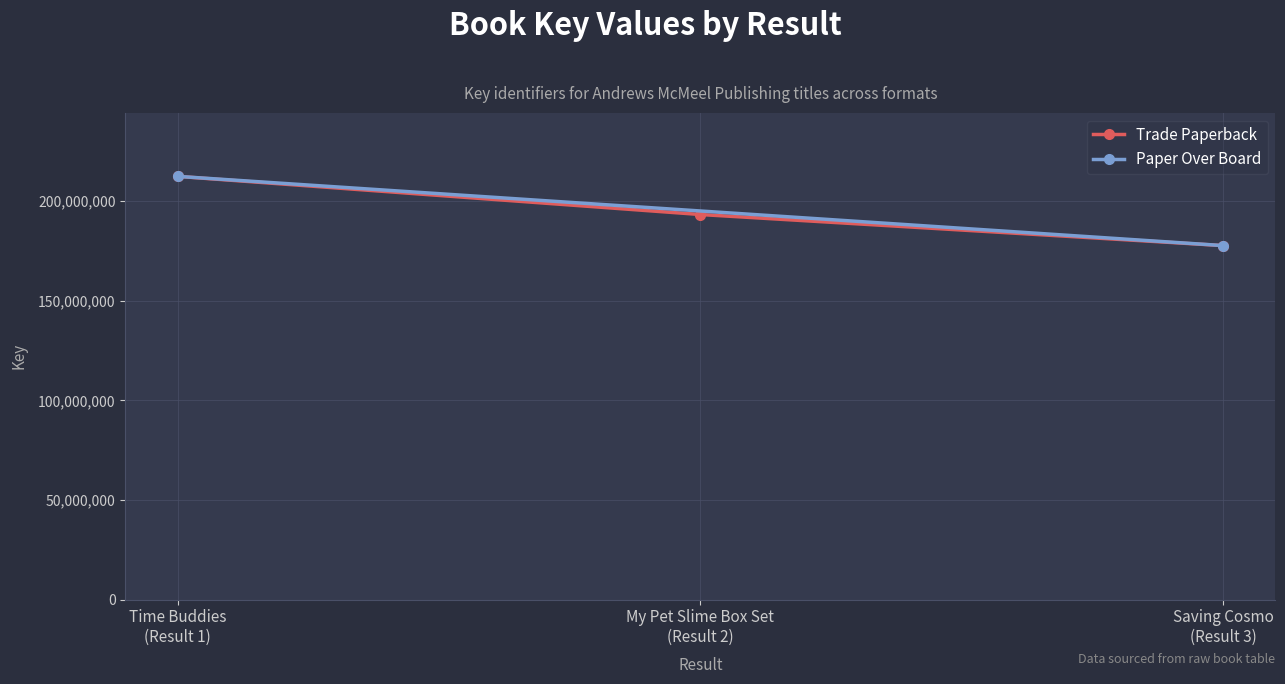

What is the value of the 1st point from the left?

212466654